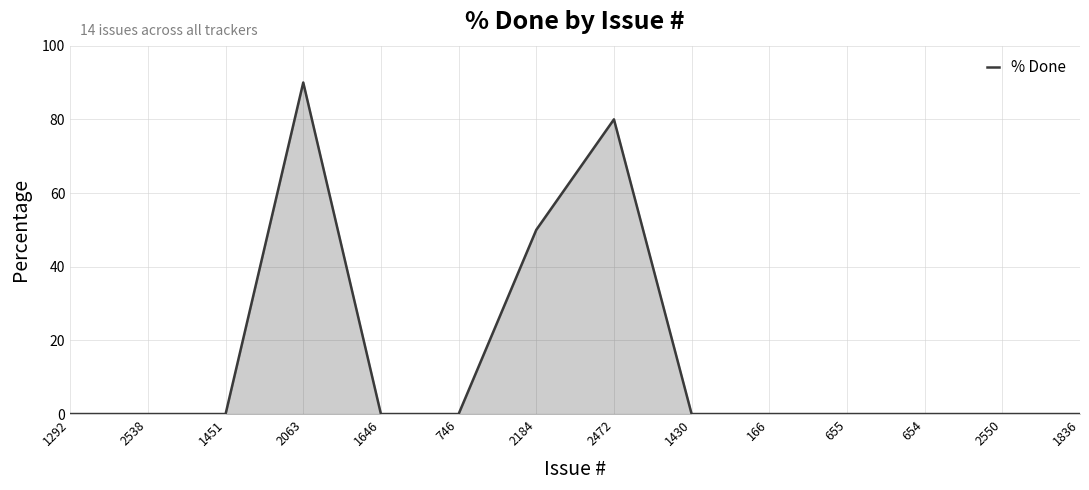

The chart shows a value of -55 at 654. True or false?

False